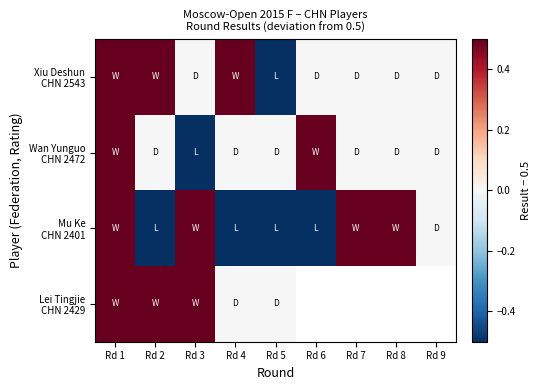

What is the spread (max minus min) of values at Rd 3?

1.0